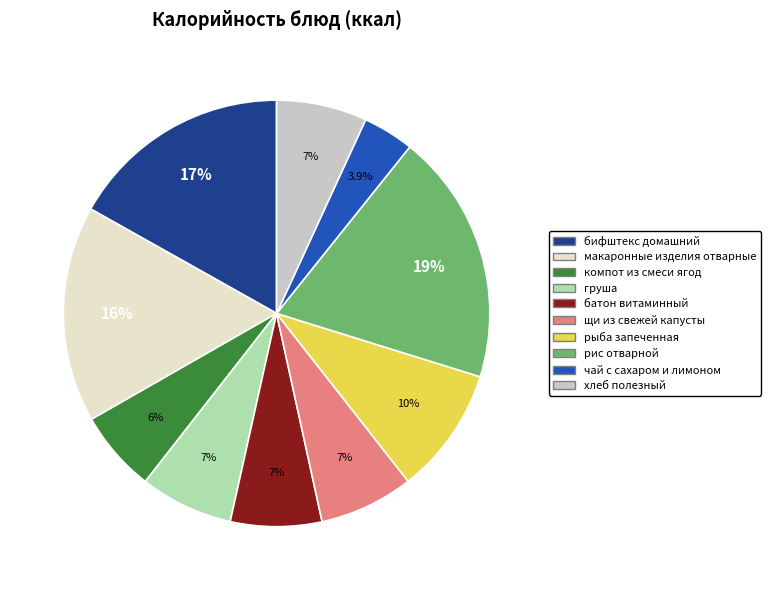

To the nearest percent, what is the combined percentage of чай с сахаром и лимоном and щи из свежей капусты?

11%